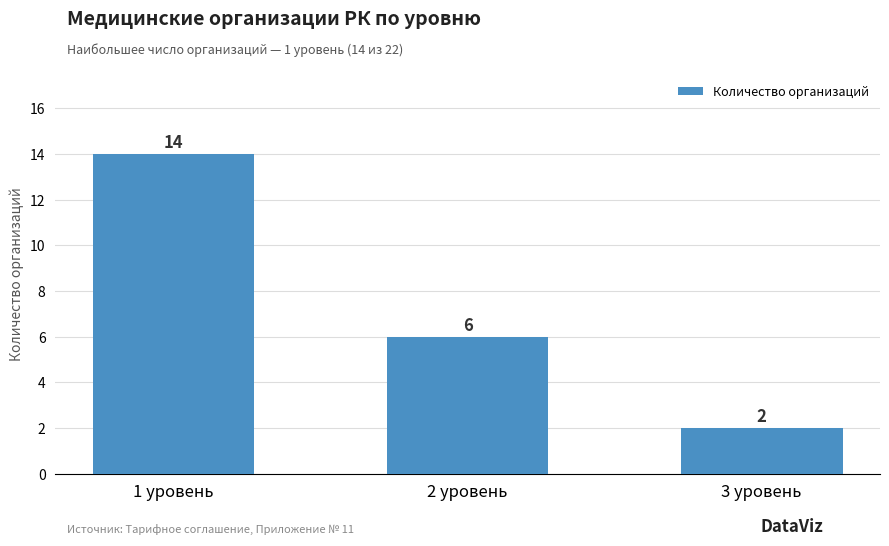

True or false: the data shows 3 at 3 уровень.

False